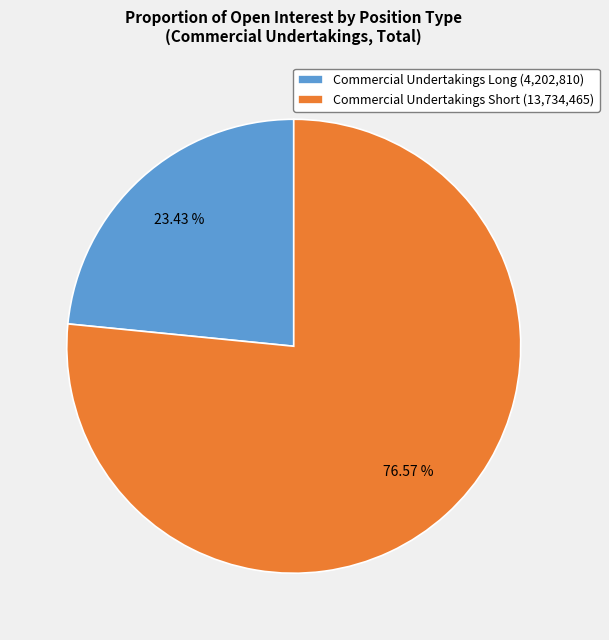

To the nearest percent, what is the average slice percentage?

50%